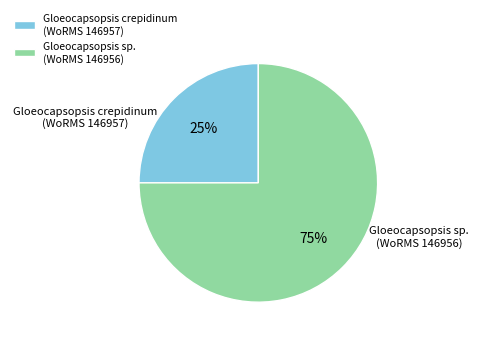

Combined, do Gloeocapsopsis crepidinum (WoRMS 146957) and Gloeocapsopsis sp. (WoRMS 146956) account for over 50%?

Yes